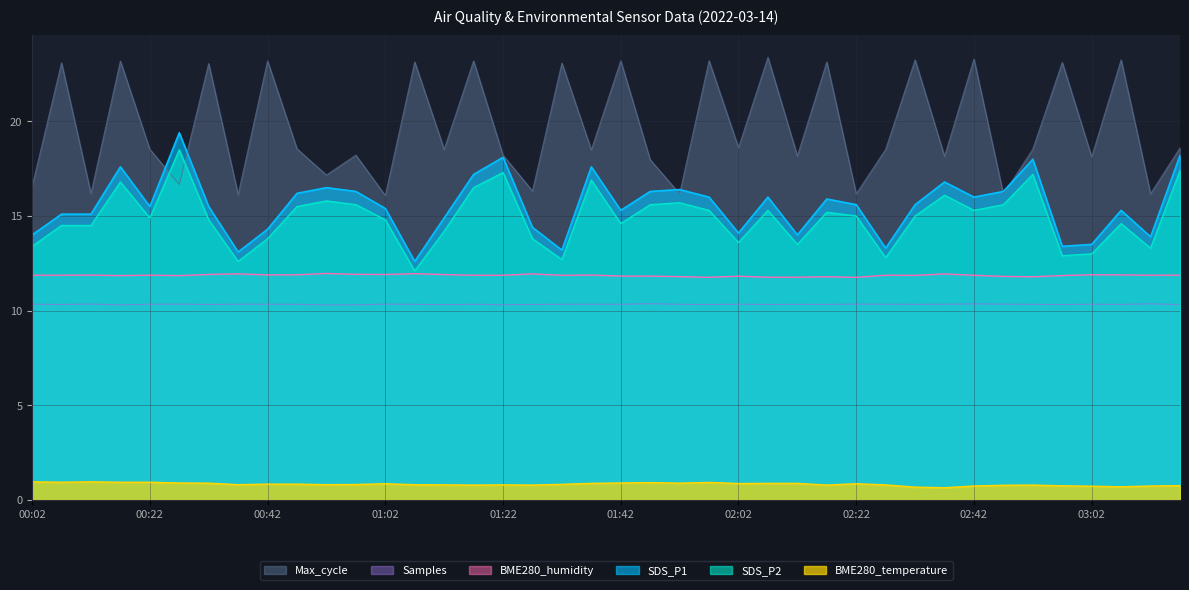

How many lines are shown in the chart?

6